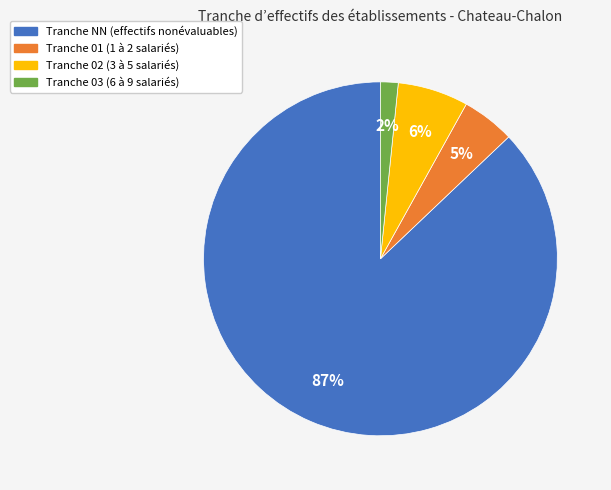

To the nearest percent, what is the difference between the largest and smallest slice percentages?

85%